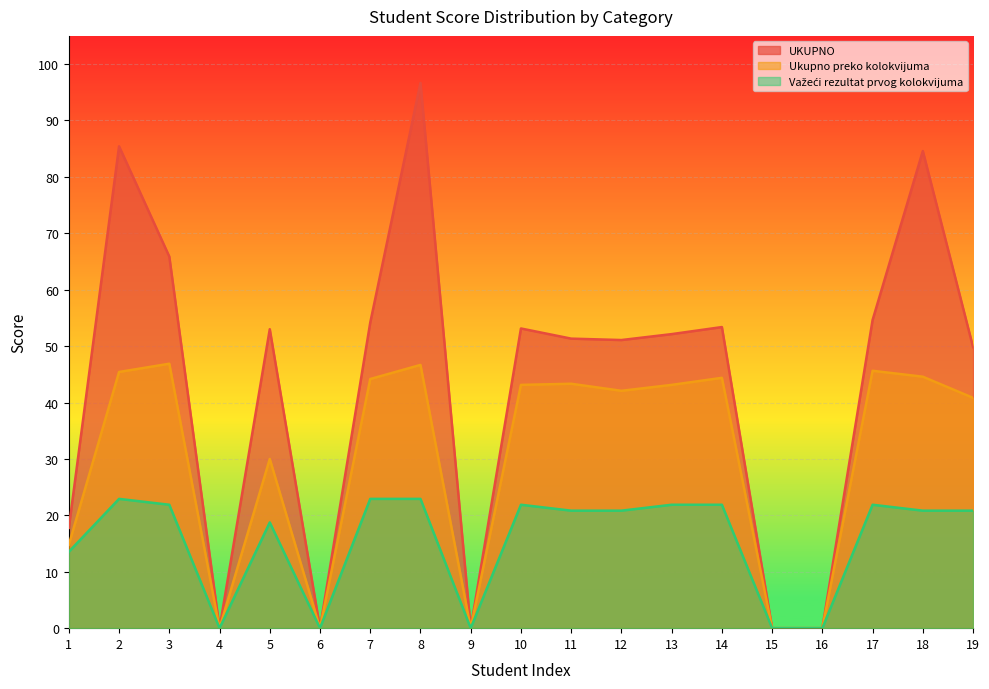

What is the difference between the second highest and minimum values in the Važeći rezultat prvog kolokvijuma series?

22.9